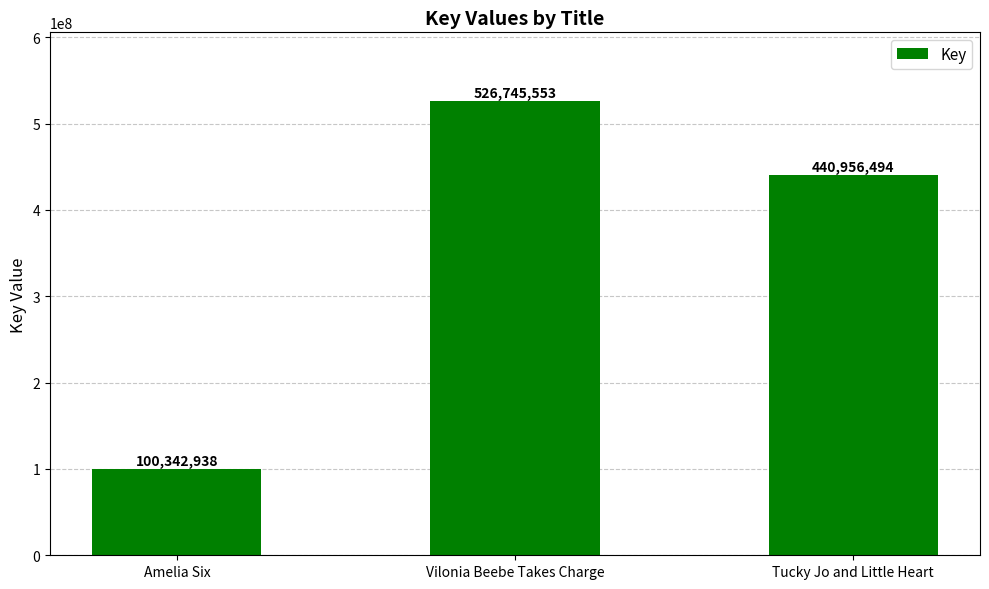

Does the chart contain stacked bars?

No